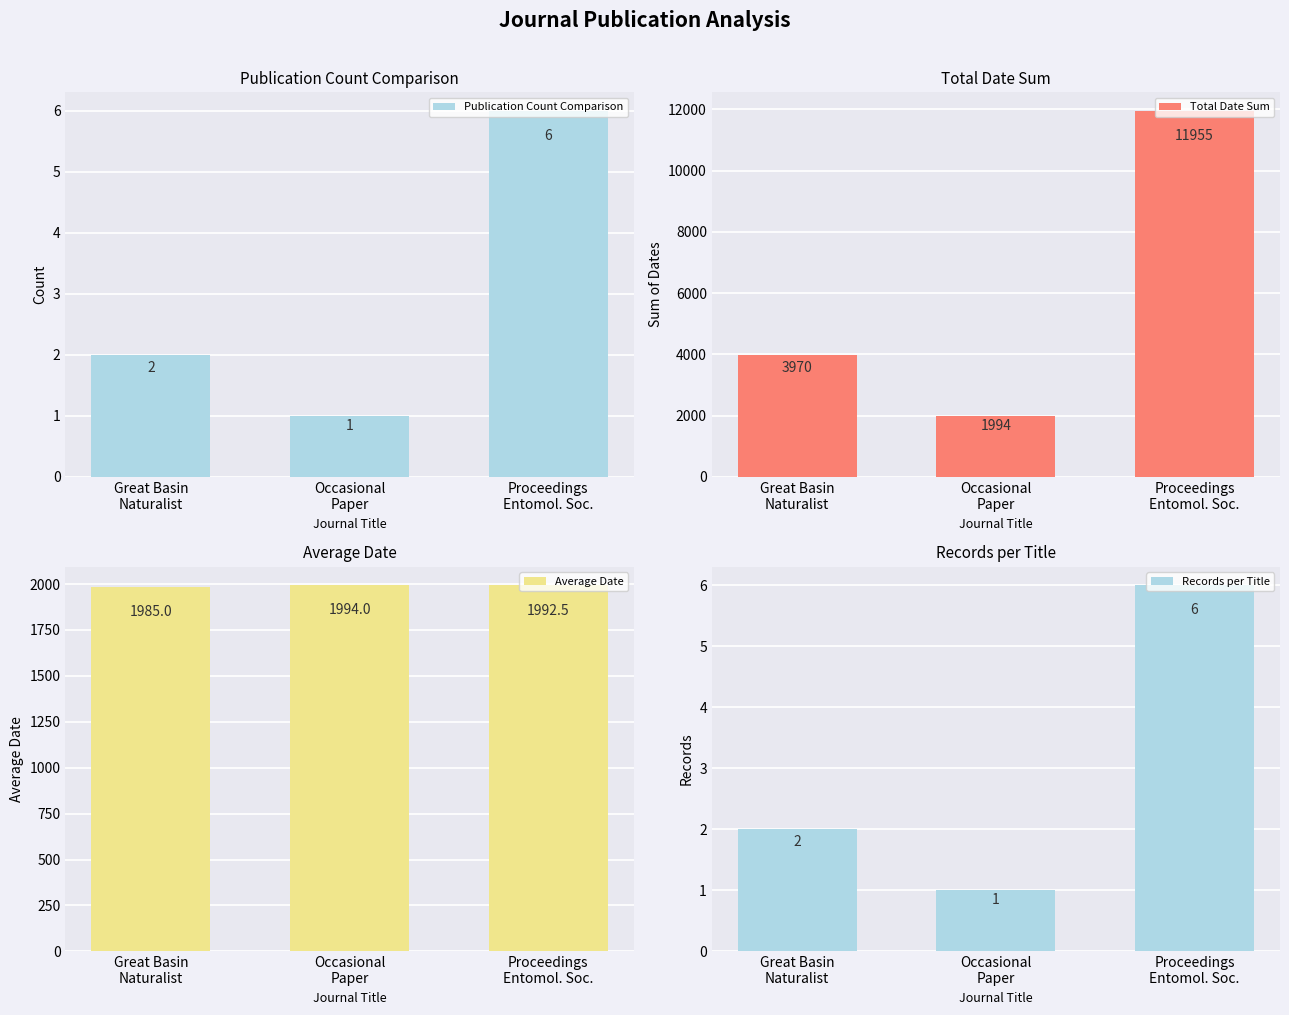

Which has a higher value, Proceedings
Entomol. Soc. or Great Basin
Naturalist?

Proceedings
Entomol. Soc.